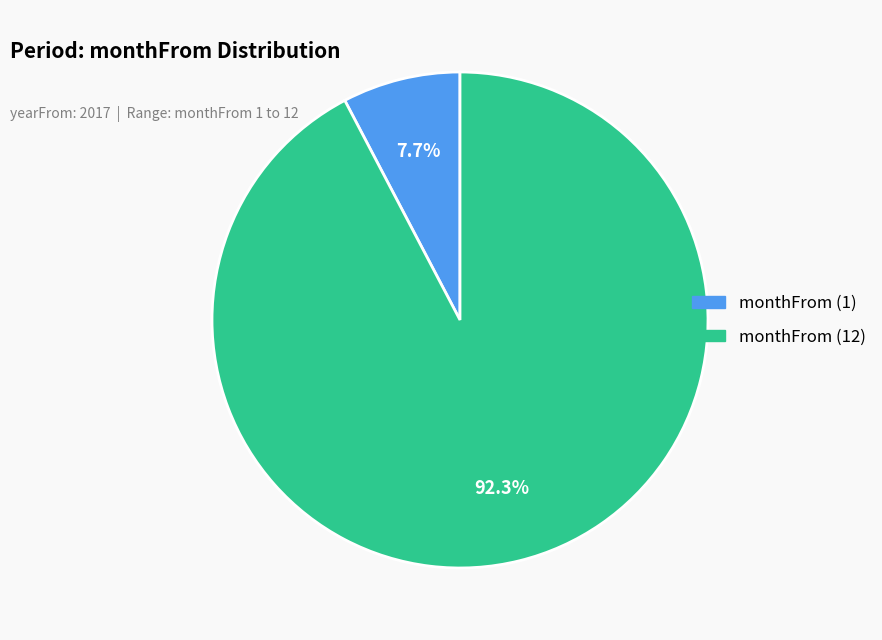

Between monthFrom (12) and monthFrom (1), which is larger?

monthFrom (12)